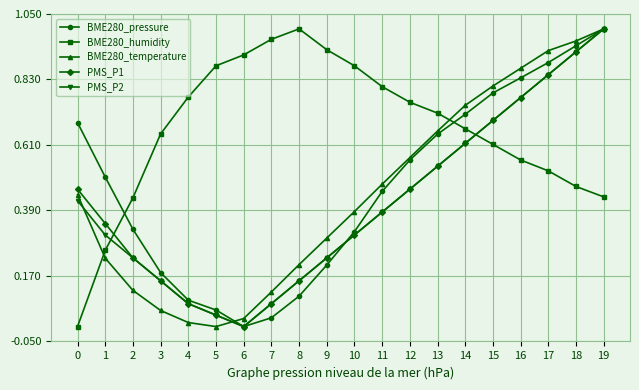

Is it true that BME280_pressure equals 0.2 at 12?

False